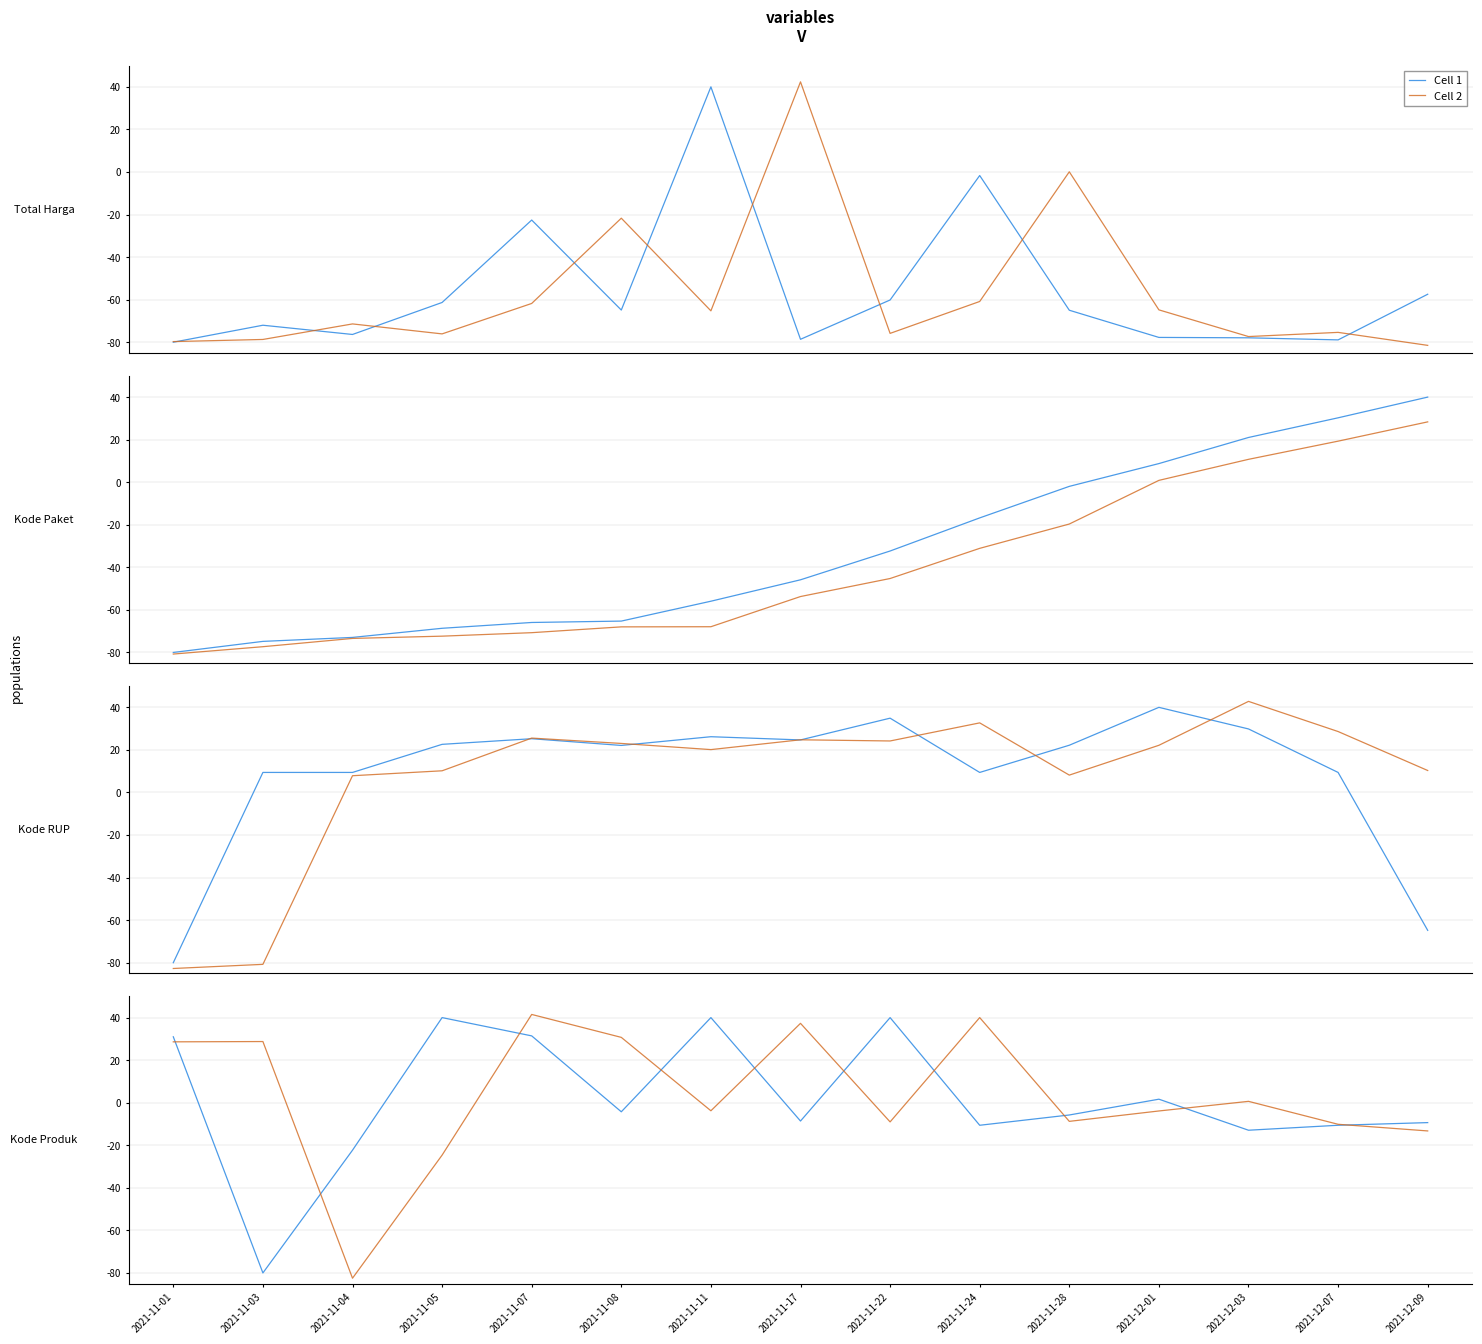

What is the total value across all series at 2021-11-22?

31.0